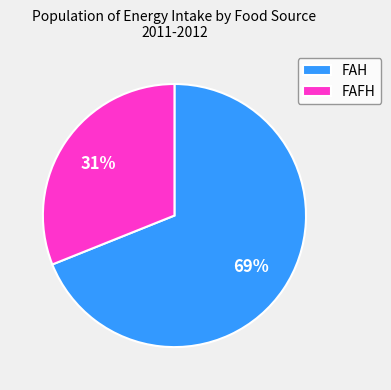

Which slice is the smallest?

FAFH